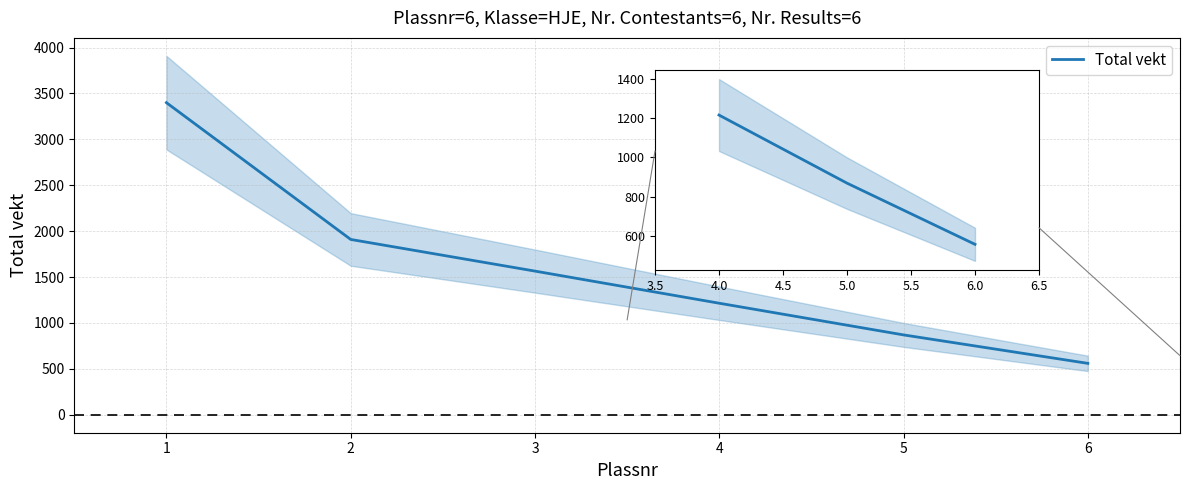

What is the change in value from 4.0 to 6.0?

-655